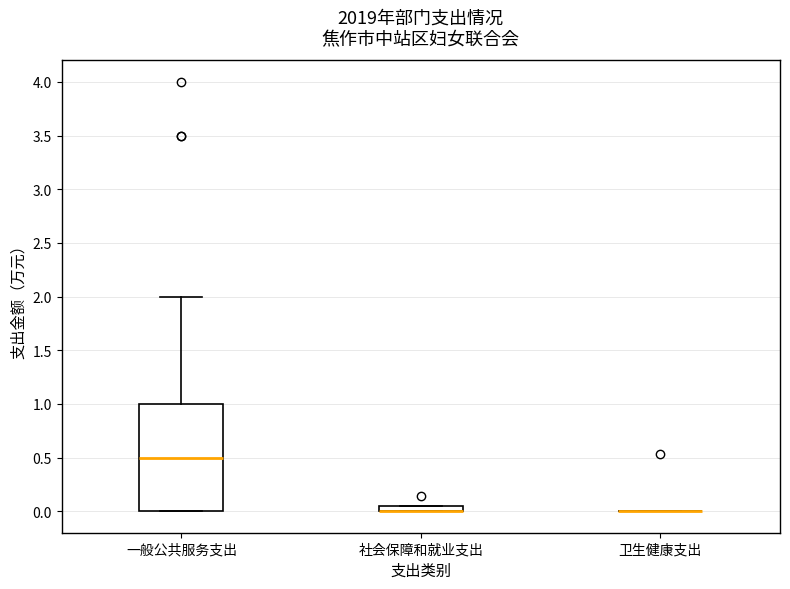

Where is the upper edge of the box for 社会保障和就业支出 on the y-axis? The values are not printed on the chart, so give them approximately, as read against the axis.

0.05